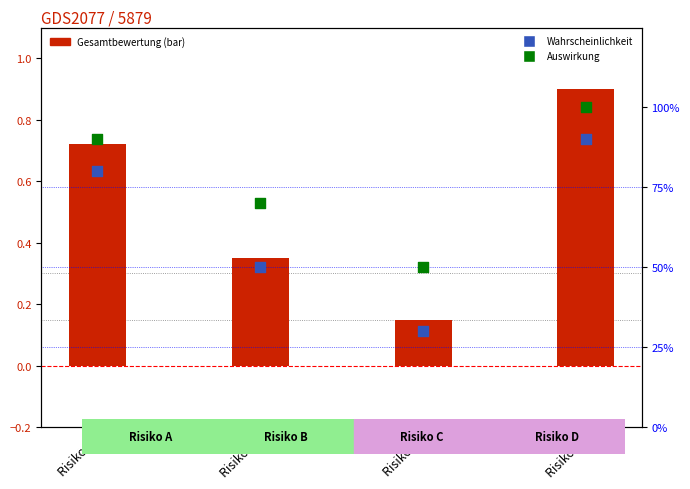

Which series has the widest spread of Y values?

Wahrscheinlichkeit